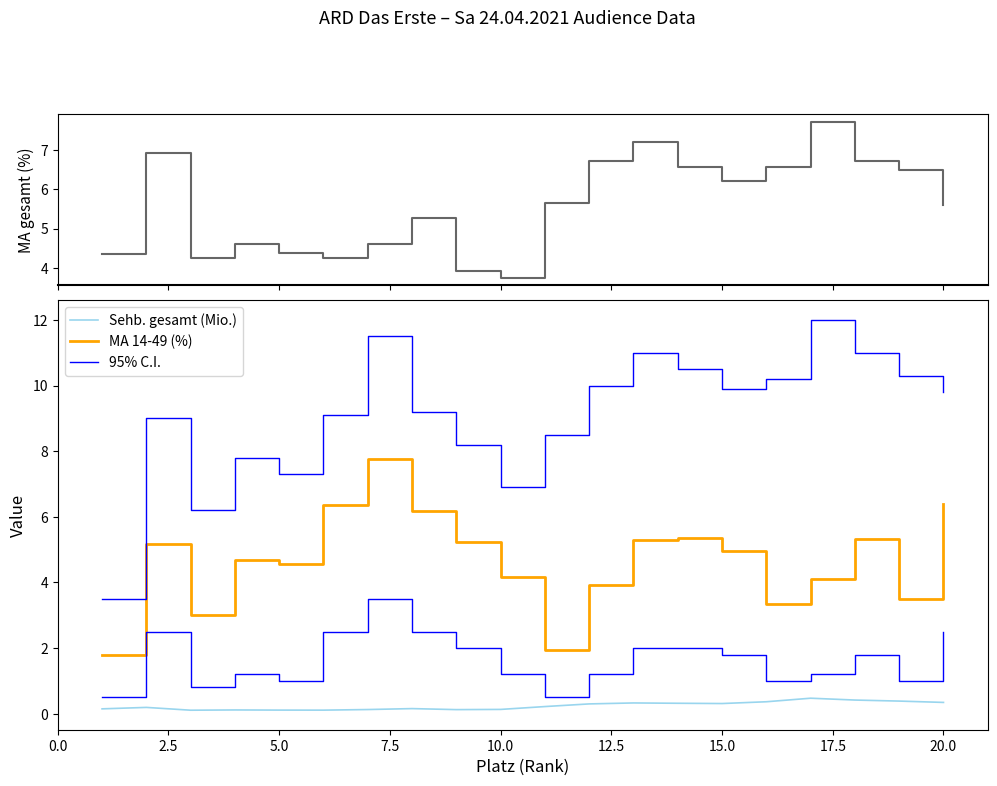

Is the value of Sehb. gesamt (Mio.) at 5.0 greater than the value of MA gesamt (%) at 10?

No